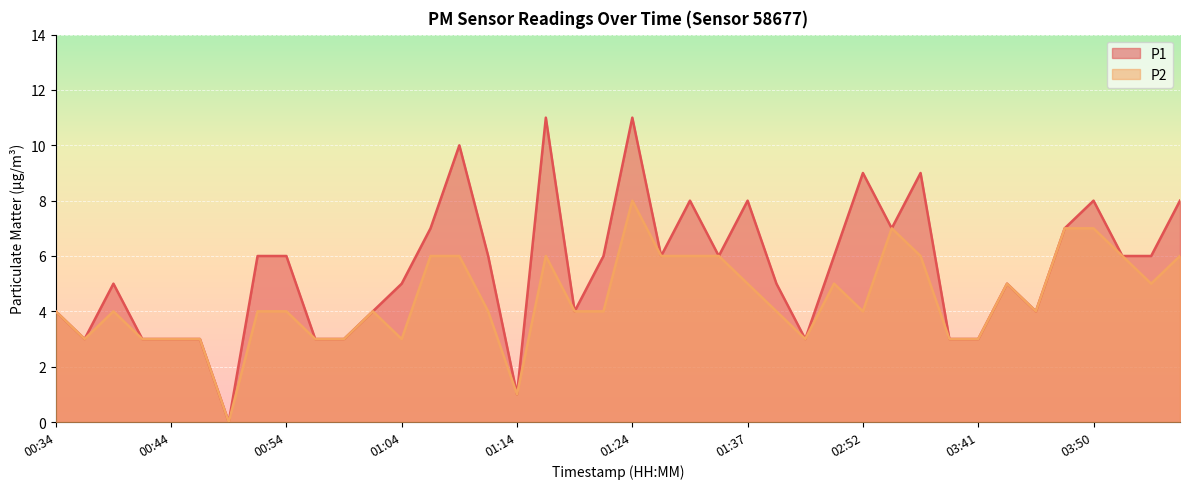

Which label corresponds to the largest value in the chart?

01:17